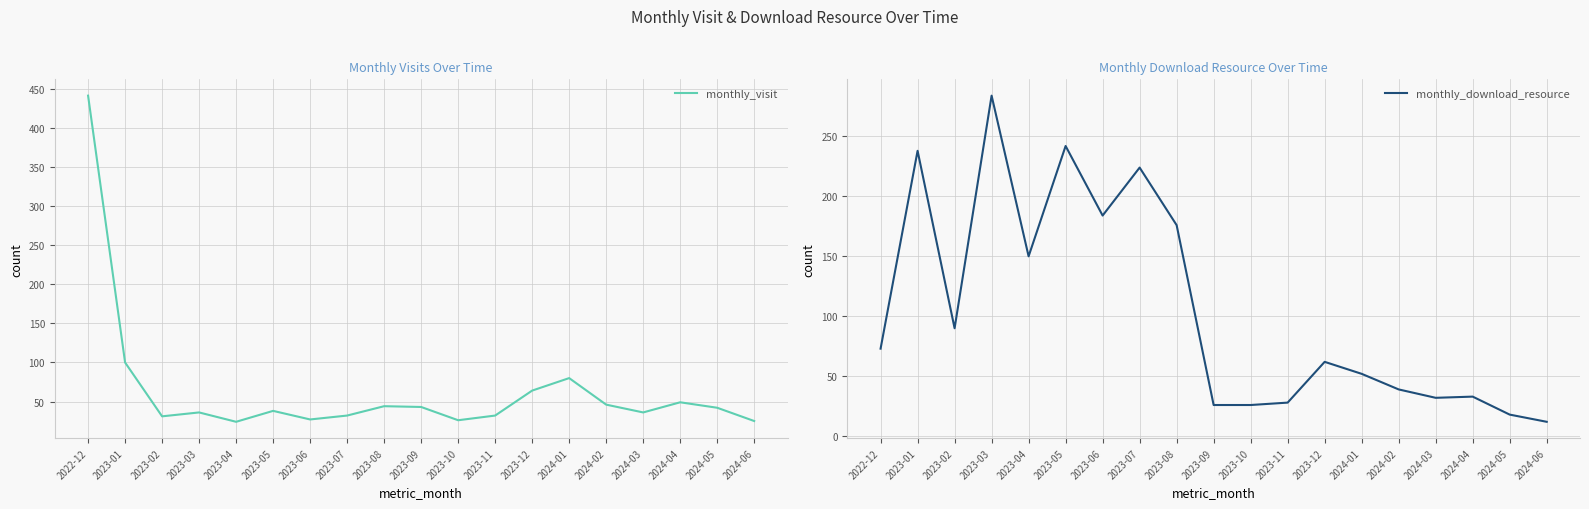

What is the label of the 17th point from the right?

2023-02